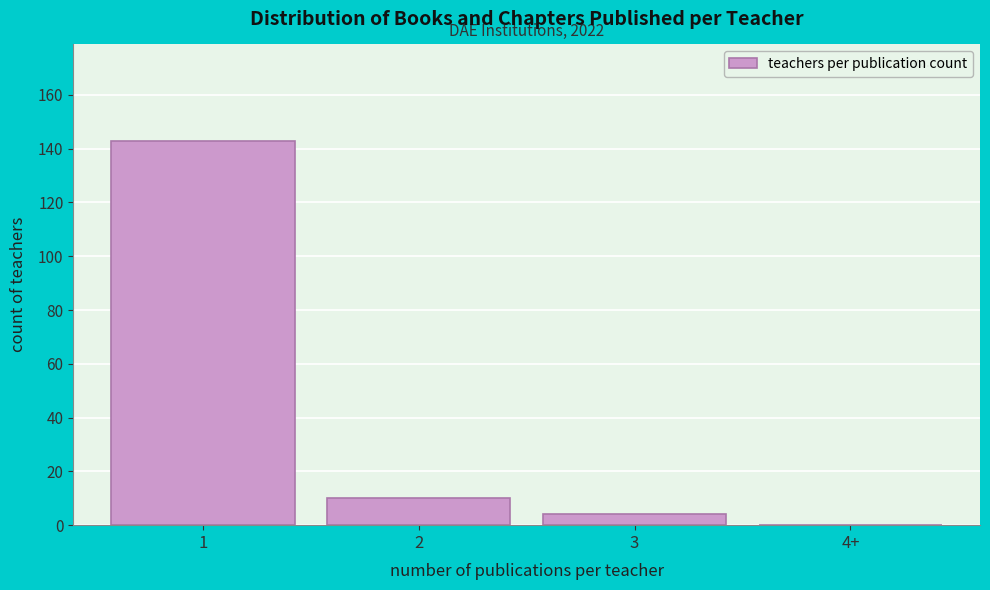

Reading left to right, transcribe all the data shown in this chart.

1=143	2=10	3=4	4+=0